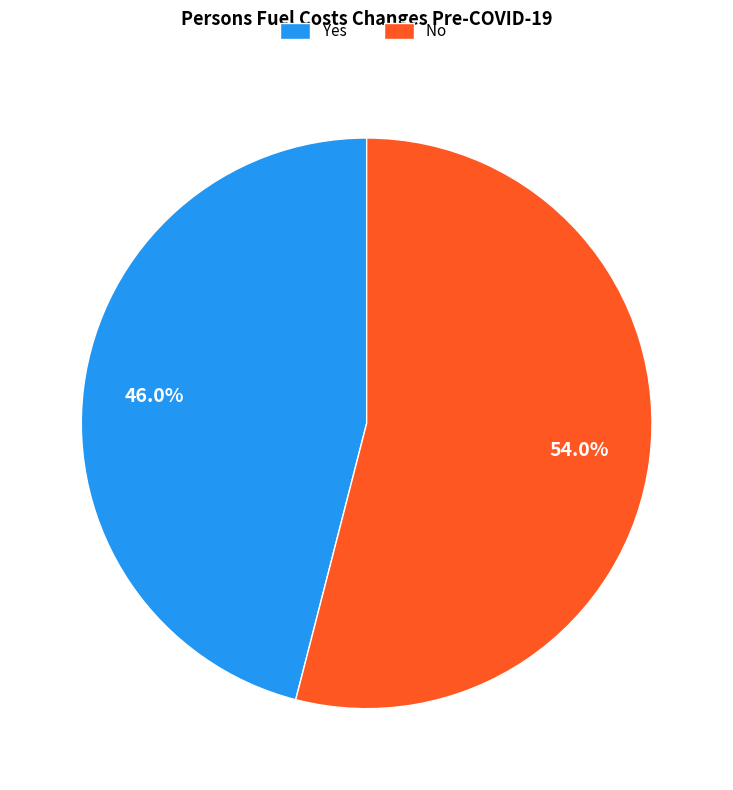

Combined, what portion of the pie is No and Yes?

100.0%